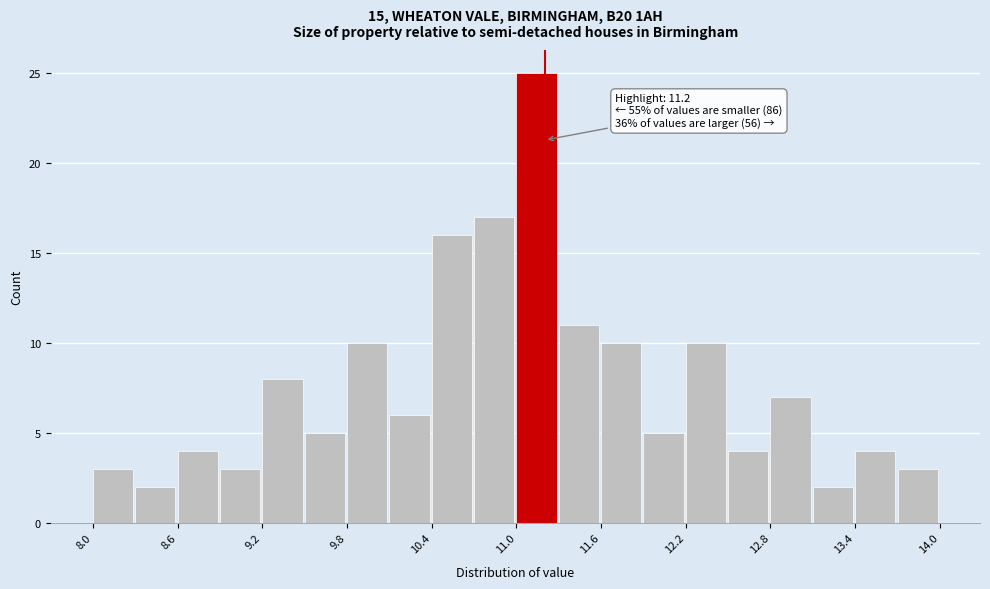

Around what value on the x-axis is the tallest bar? Give the approximate position of its centre, as read against the axis.

11.1